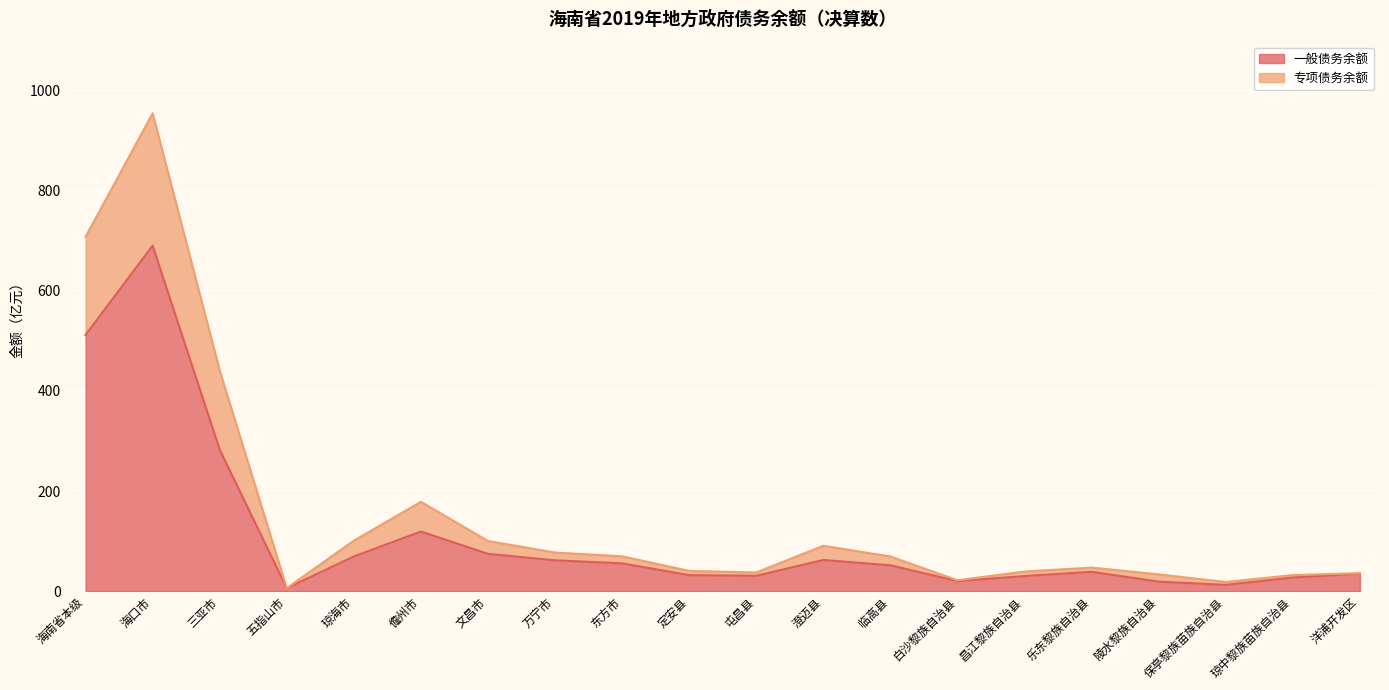

In 专项债务余额, how many points are lower than both neighbors (excluding endpoints)?

4